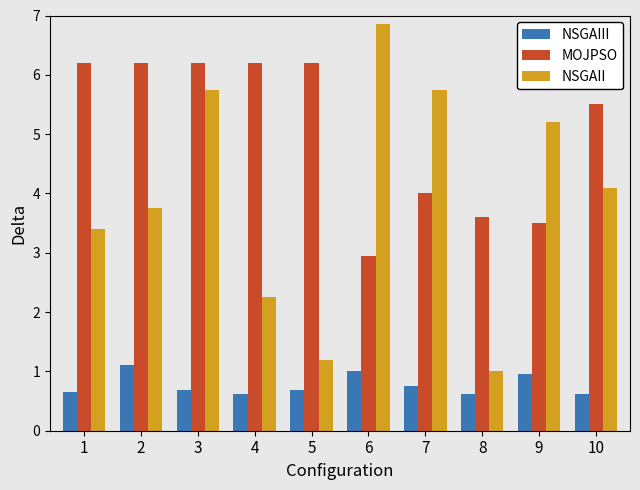

What is the sum of the NSGAIII values at 6 and 5?

1.7